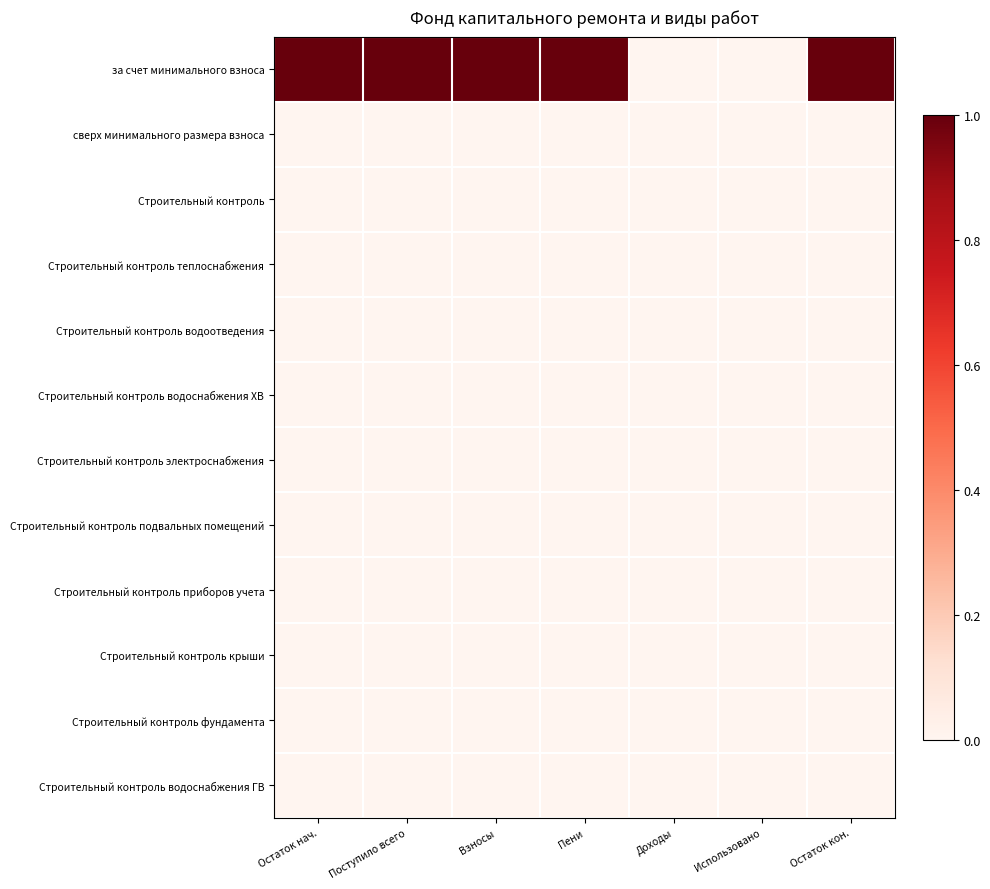

Reading left to right, list all the values displayed in this chart.

за счет минимального взноса: Остаток нач.=1	Поступило всего=1	Взносы=1	Пени=1	Доходы=0	Использовано=0	Остаток кон.=1
сверх минимального размера взноса: Остаток нач.=0	Поступило всего=0	Взносы=0	Пени=0	Доходы=0	Использовано=0	Остаток кон.=0
Строительный контроль: Остаток нач.=0	Поступило всего=0	Взносы=0	Пени=0	Доходы=0	Использовано=0	Остаток кон.=0
Строительный контроль теплоснабжения: Остаток нач.=0	Поступило всего=0	Взносы=0	Пени=0	Доходы=0	Использовано=0	Остаток кон.=0
Строительный контроль водоотведения: Остаток нач.=0	Поступило всего=0	Взносы=0	Пени=0	Доходы=0	Использовано=0	Остаток кон.=0
Строительный контроль водоснабжения ХВ: Остаток нач.=0	Поступило всего=0	Взносы=0	Пени=0	Доходы=0	Использовано=0	Остаток кон.=0
Строительный контроль электроснабжения: Остаток нач.=0	Поступило всего=0	Взносы=0	Пени=0	Доходы=0	Использовано=0	Остаток кон.=0
Строительный контроль подвальных помещений: Остаток нач.=0	Поступило всего=0	Взносы=0	Пени=0	Доходы=0	Использовано=0	Остаток кон.=0
Строительный контроль приборов учета: Остаток нач.=0	Поступило всего=0	Взносы=0	Пени=0	Доходы=0	Использовано=0	Остаток кон.=0
Строительный контроль крыши: Остаток нач.=0	Поступило всего=0	Взносы=0	Пени=0	Доходы=0	Использовано=0	Остаток кон.=0
Строительный контроль фундамента: Остаток нач.=0	Поступило всего=0	Взносы=0	Пени=0	Доходы=0	Использовано=0	Остаток кон.=0
Строительный контроль водоснабжения ГВ: Остаток нач.=0	Поступило всего=0	Взносы=0	Пени=0	Доходы=0	Использовано=0	Остаток кон.=0